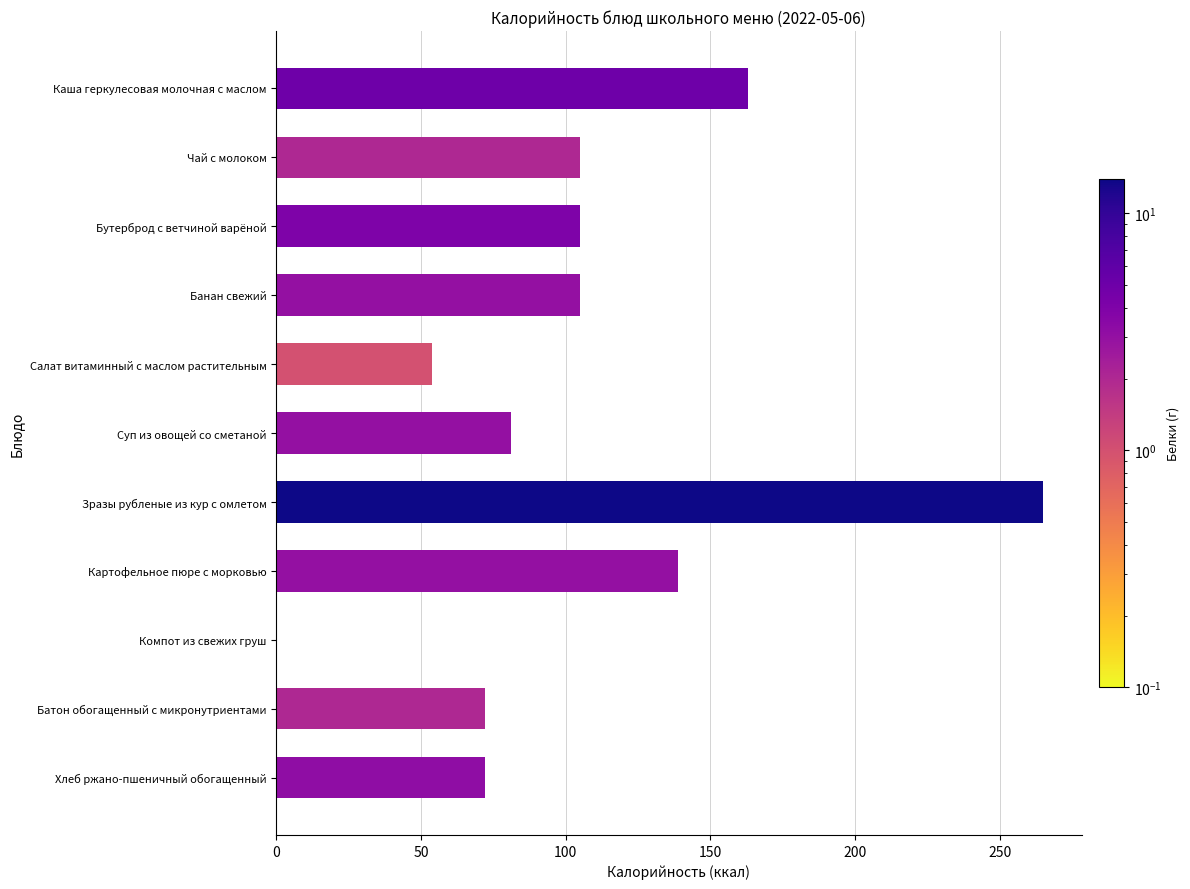

What is the value of the 2nd bar from the top?

105